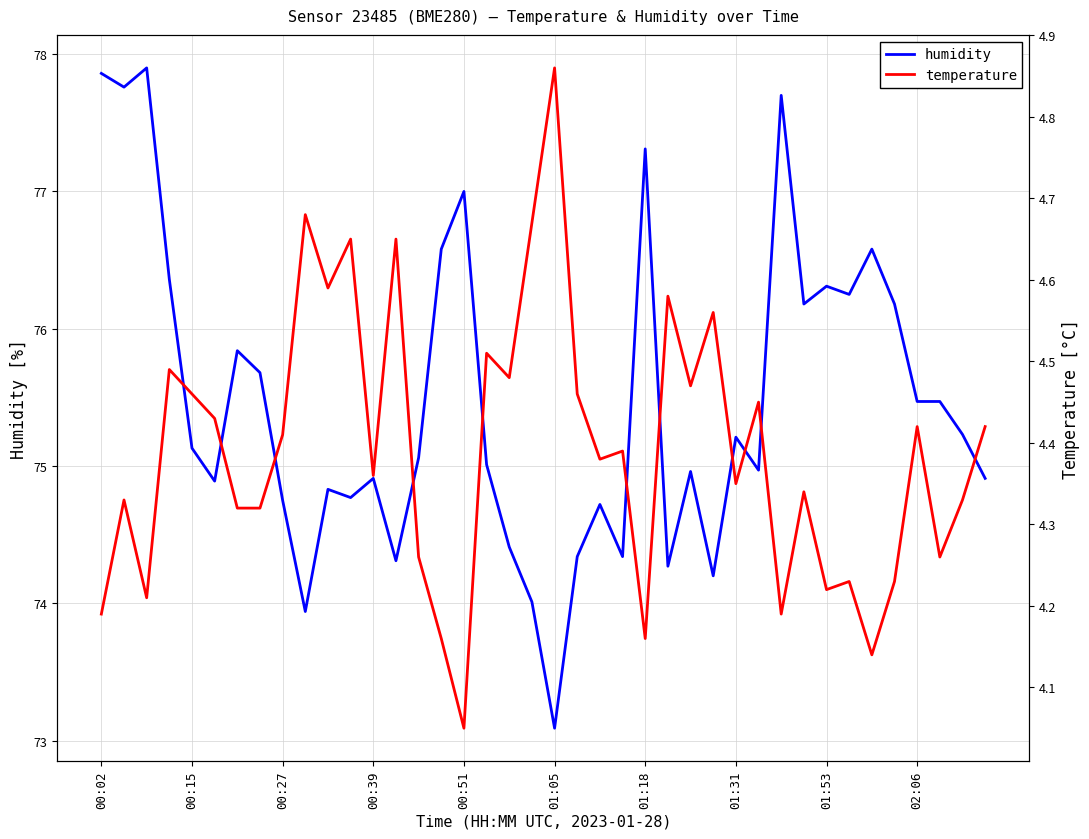

Between 21 and 22, which series saw the biggest shift?

humidity